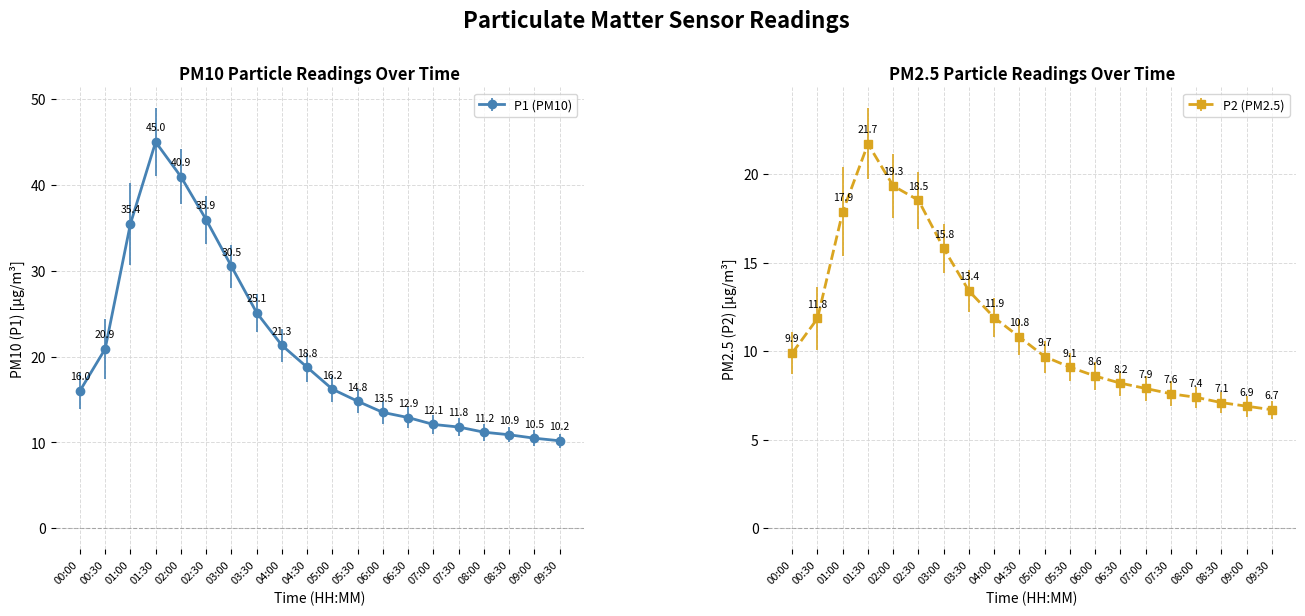

Reading right to left, transcribe all the data shown in this chart.

P1: 09:30=10.2	09:00=10.5	08:30=10.9	08:00=11.2	07:30=11.8	07:00=12.1	06:30=12.9	06:00=13.5	05:30=14.8	05:00=16.2	04:30=18.8	04:00=21.3	03:30=25.1	03:00=30.5	02:30=35.9	02:00=40.9	01:30=45.0	01:00=35.4	00:30=20.9	00:00=16.0
P2: 09:30=6.7	09:00=6.9	08:30=7.1	08:00=7.4	07:30=7.6	07:00=7.9	06:30=8.2	06:00=8.6	05:30=9.1	05:00=9.7	04:30=10.8	04:00=11.9	03:30=13.4	03:00=15.8	02:30=18.5	02:00=19.3	01:30=21.7	01:00=17.9	00:30=11.8	00:00=9.9